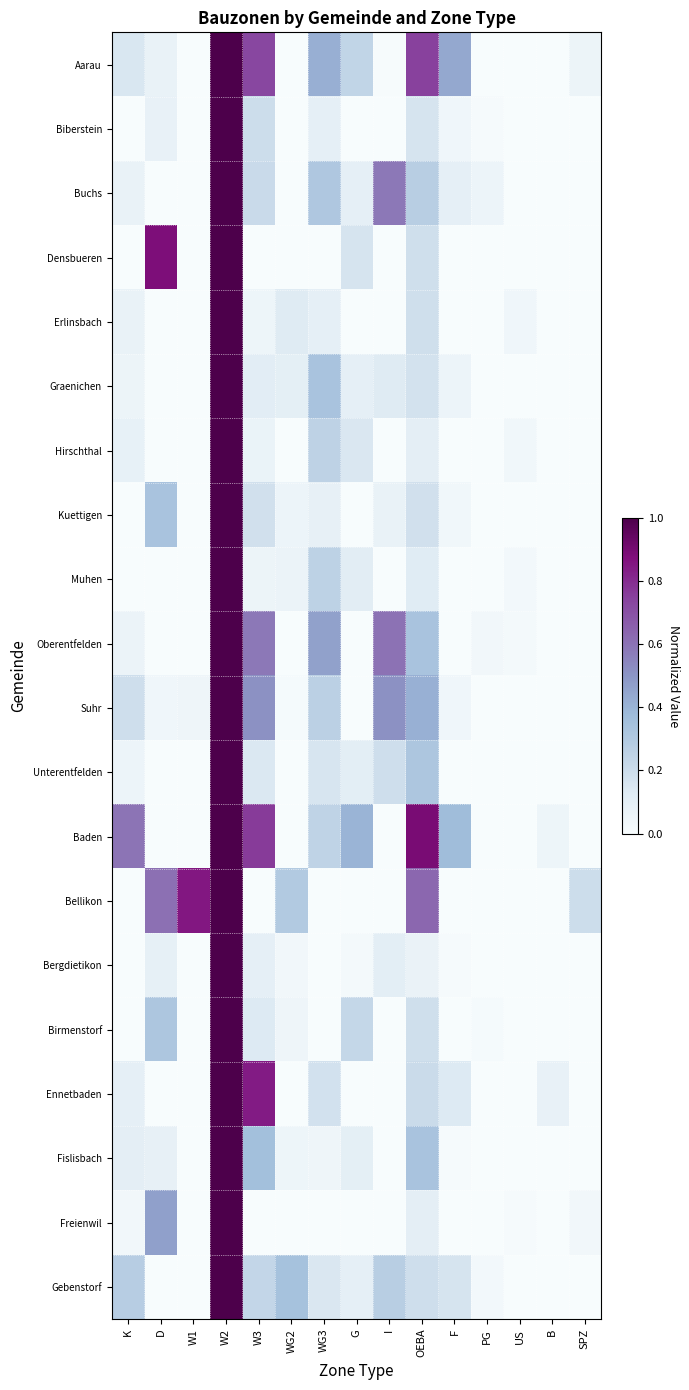

What is the difference between the highest and lowest values at F?

0.4